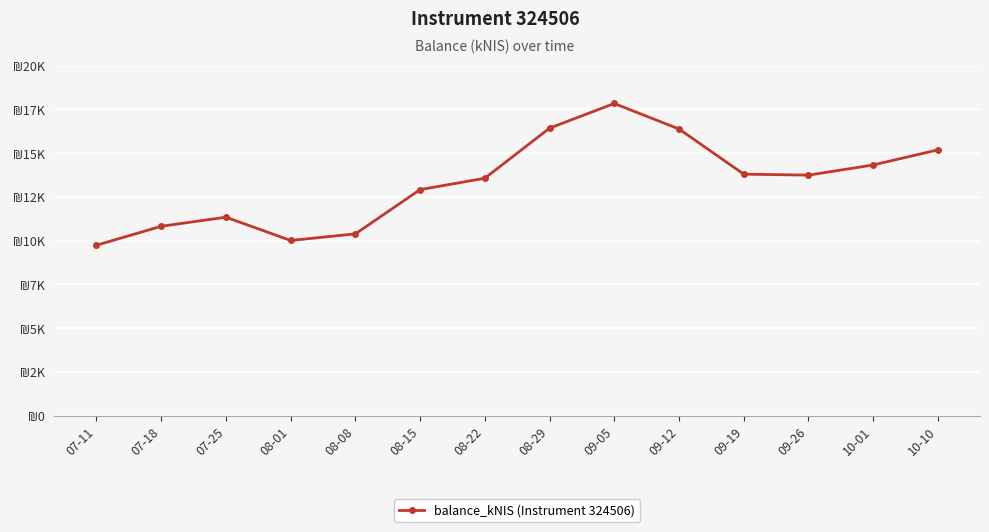

What is the difference between the second highest and second lowest values?

6415.4